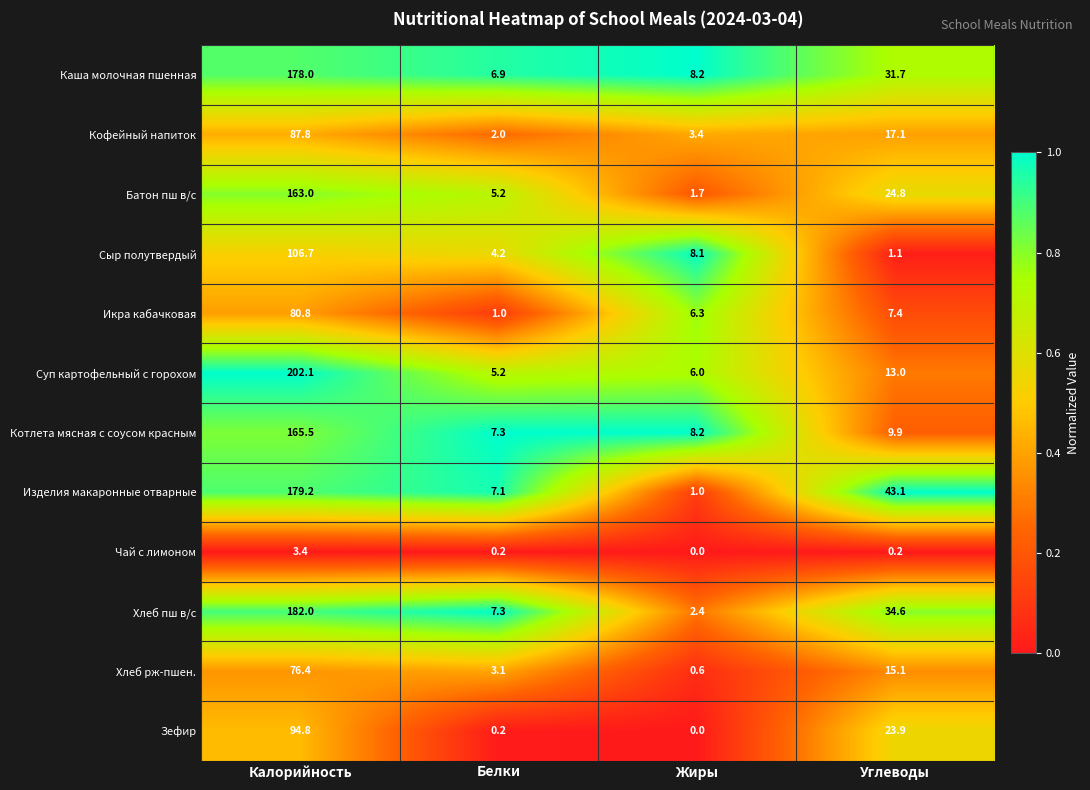

Rank the categories by Батон пш в/с value from lowest to highest.

Жиры, Белки, Углеводы, Калорийность